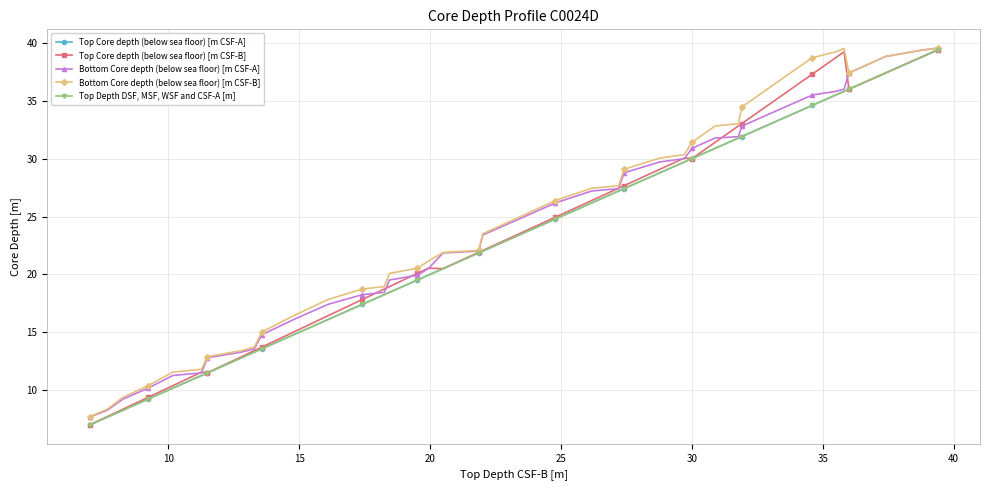

How many lines are shown in the chart?

5